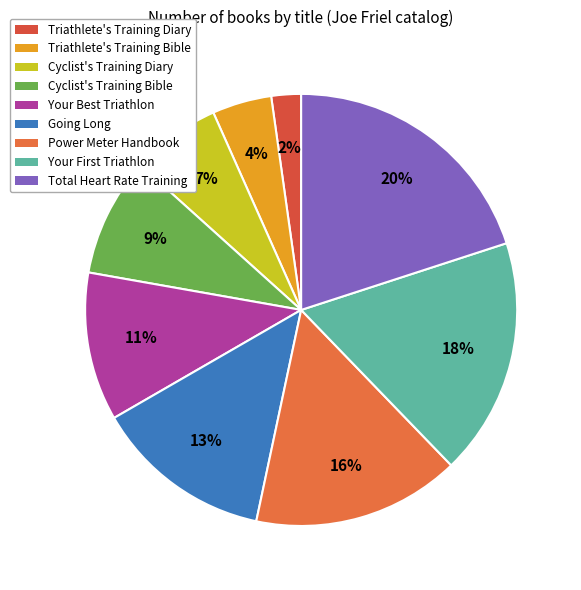

Count the number of slices in the pie.

9